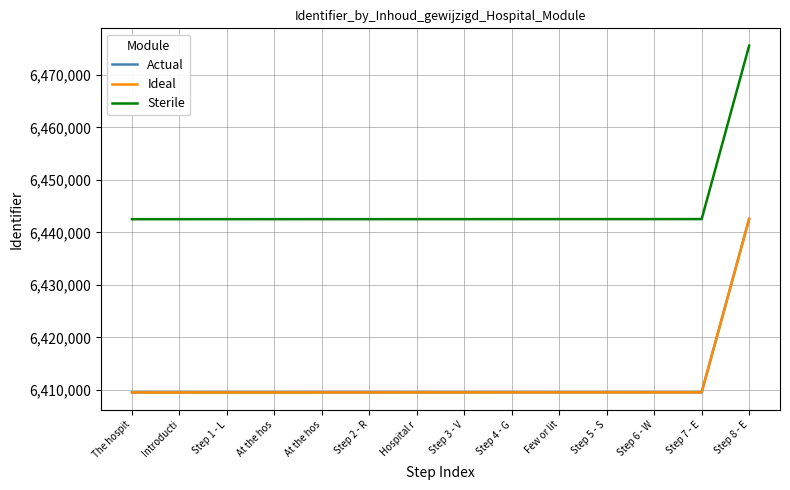

Does the chart display data point markers on the line(s)?

No